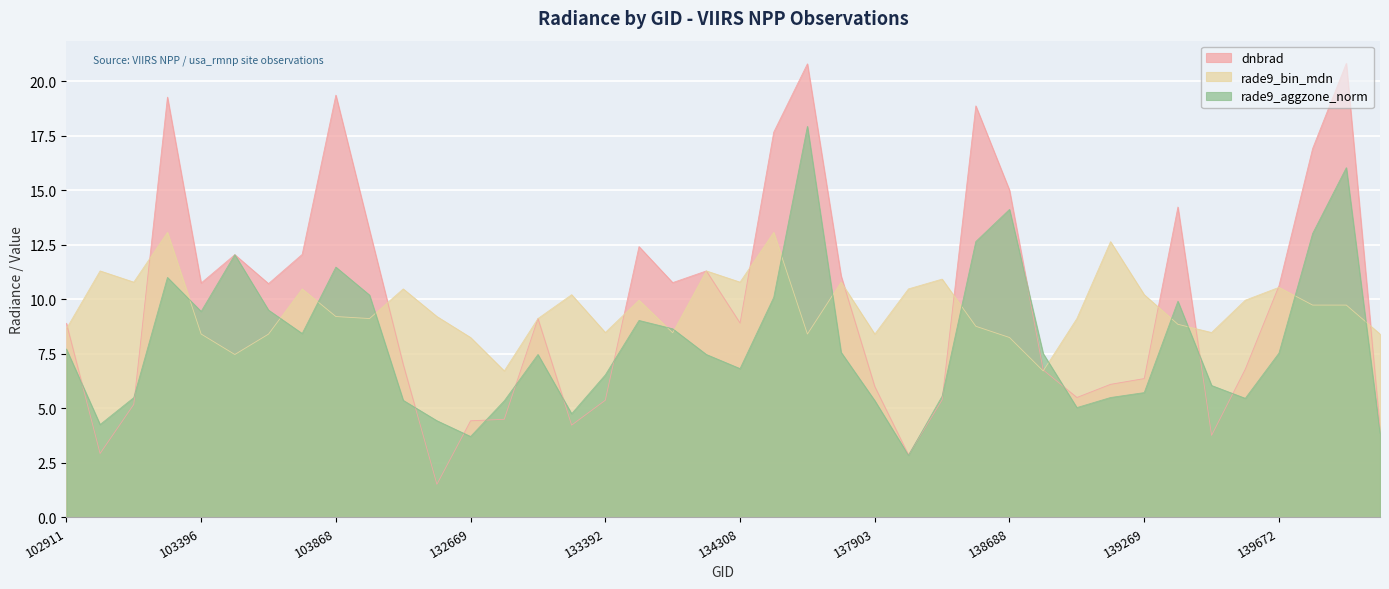

Which category has the lowest value in the rade9_aggzone_norm series?

138092